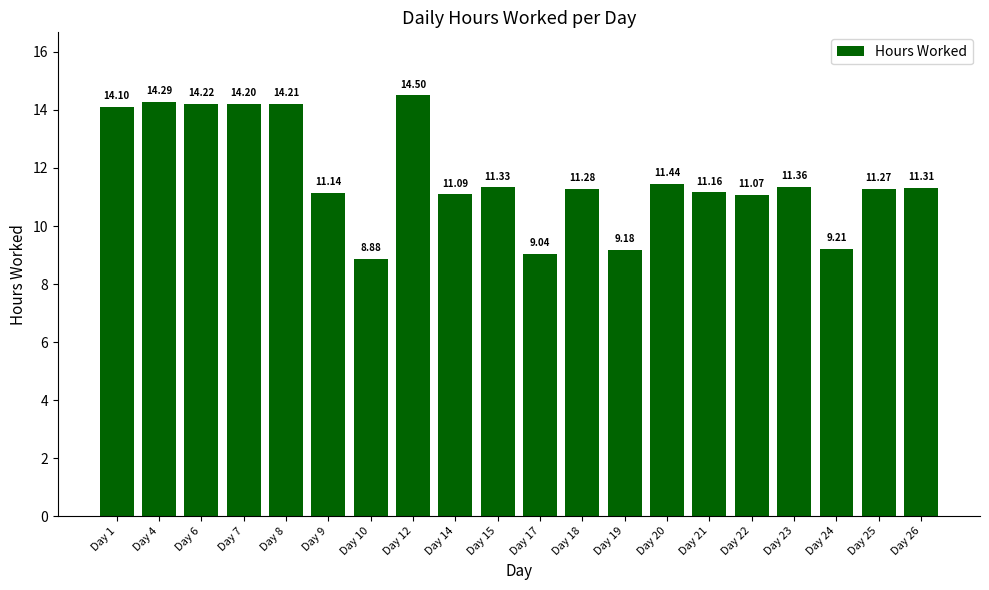

What is the sum of all values?

234.3